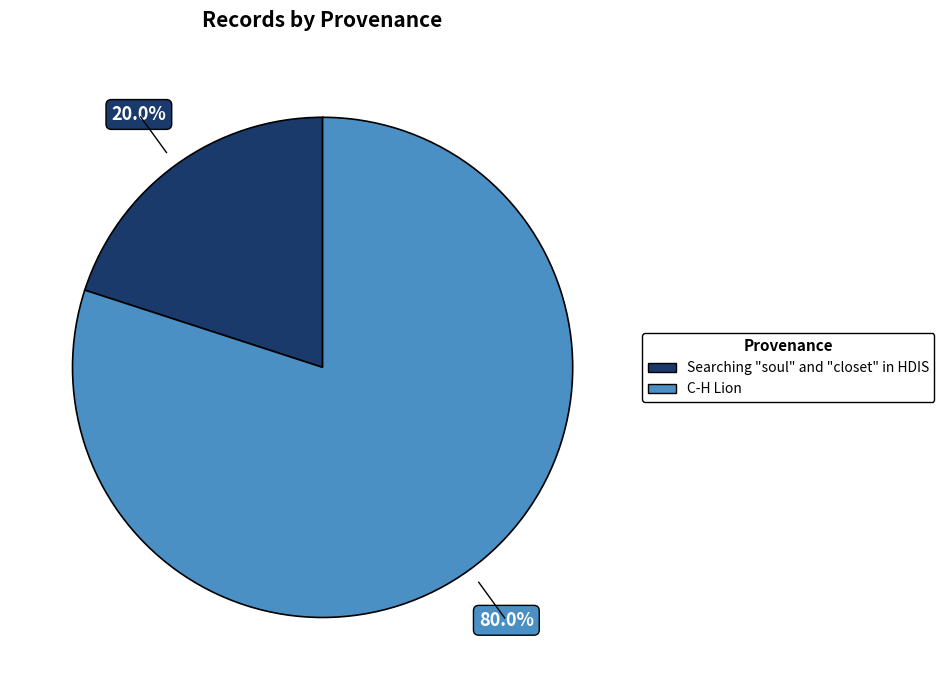

Rank the categories by value from highest to lowest.

C-H Lion, Searching "soul" and "closet" in HDIS